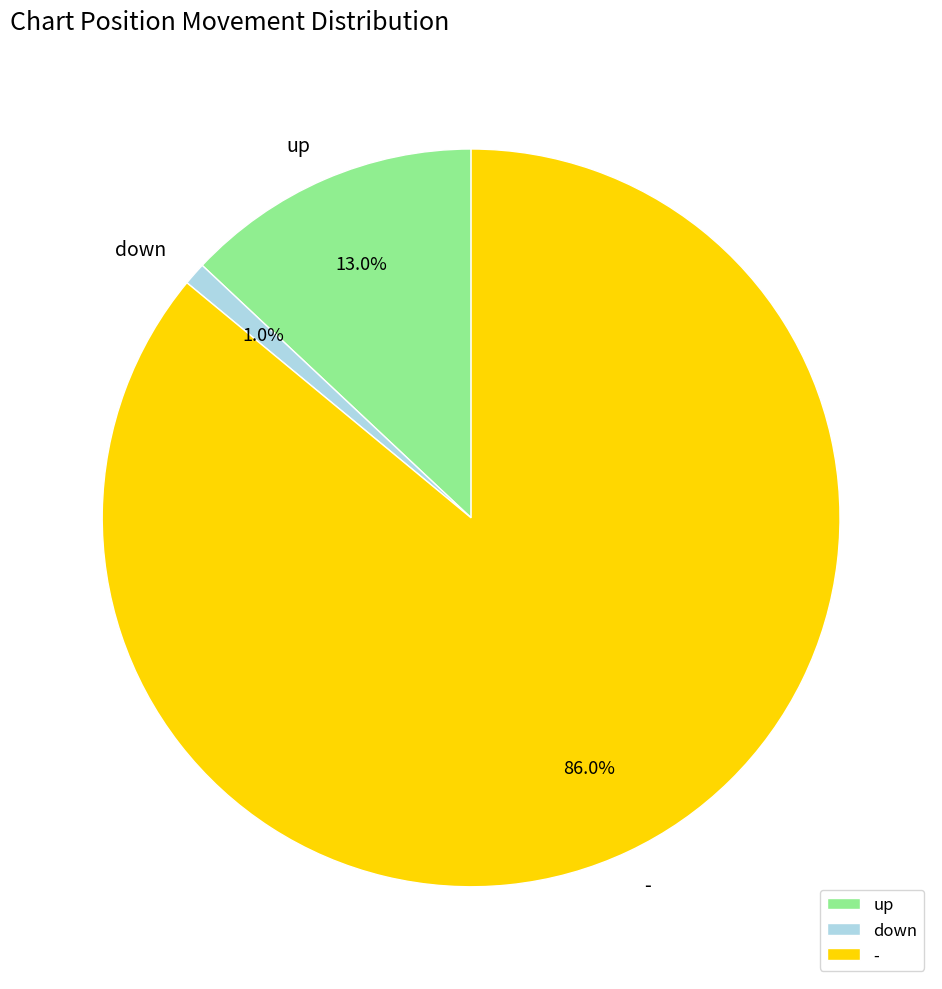

What percentage is the - slice, to the nearest percent?

86%